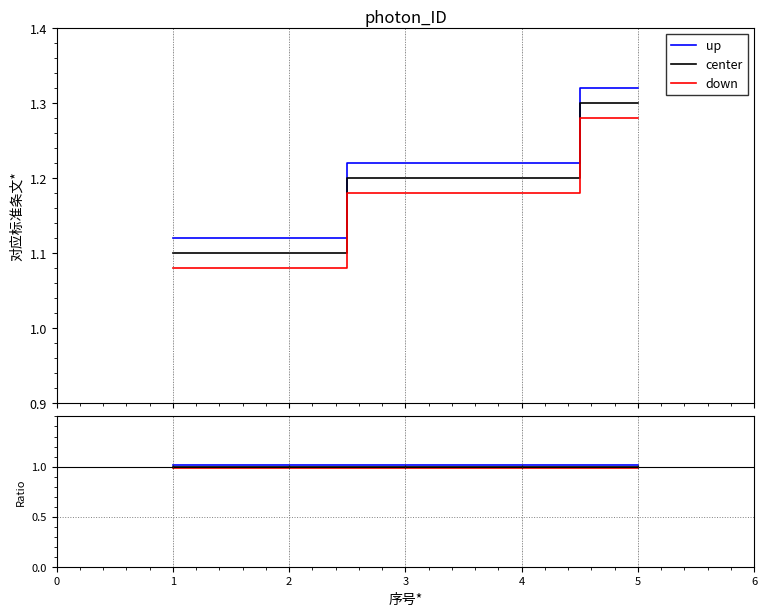

At how many categories does at least one series exceed 0?

5